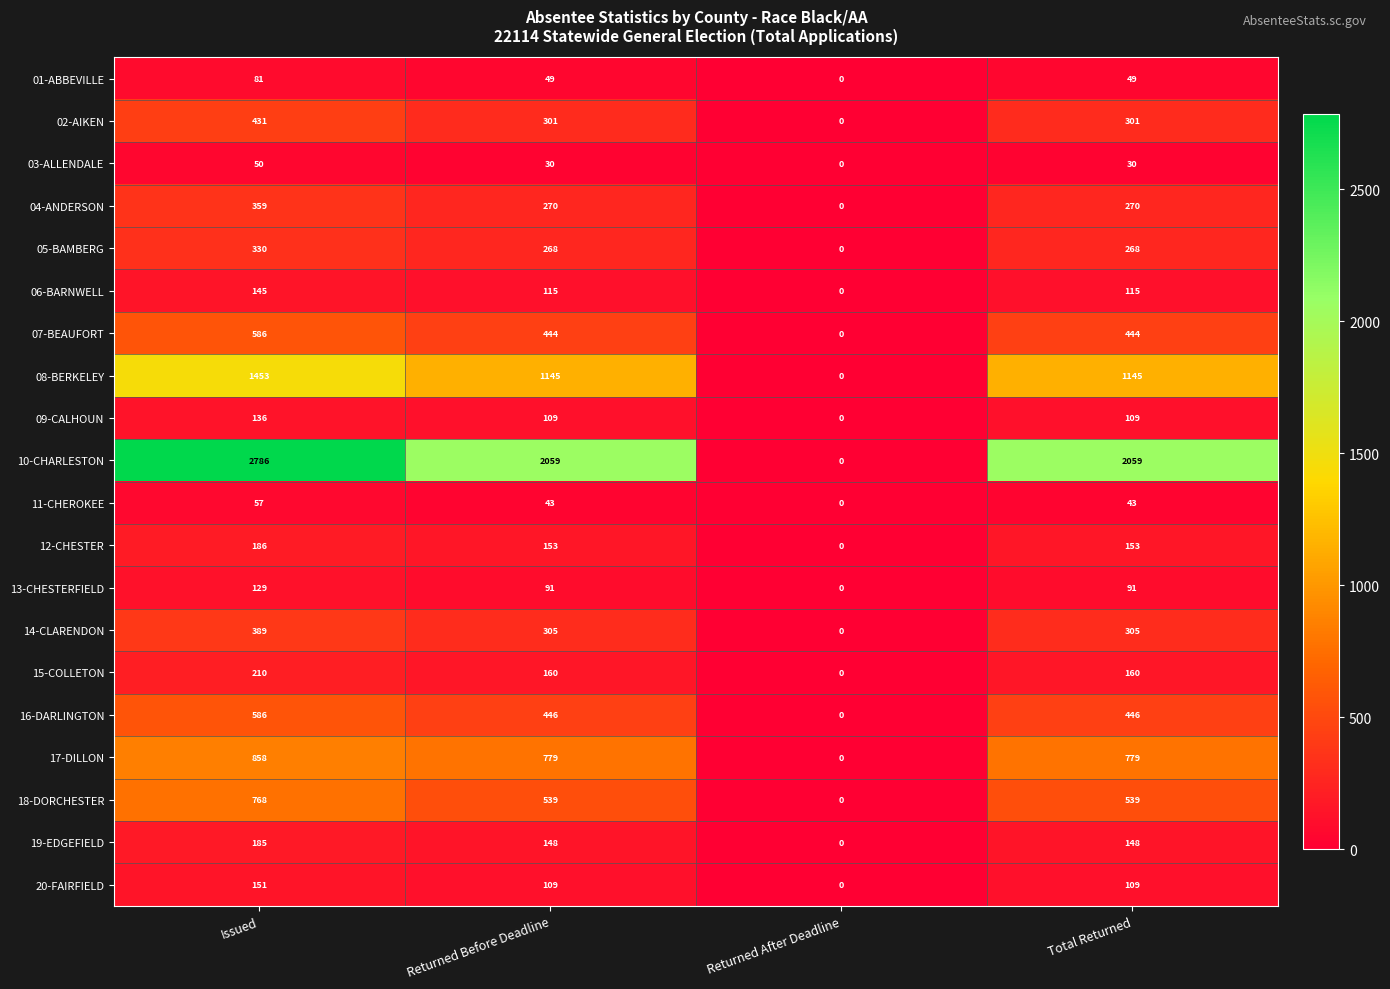

What is the sum of all 03-ALLENDALE values?

110